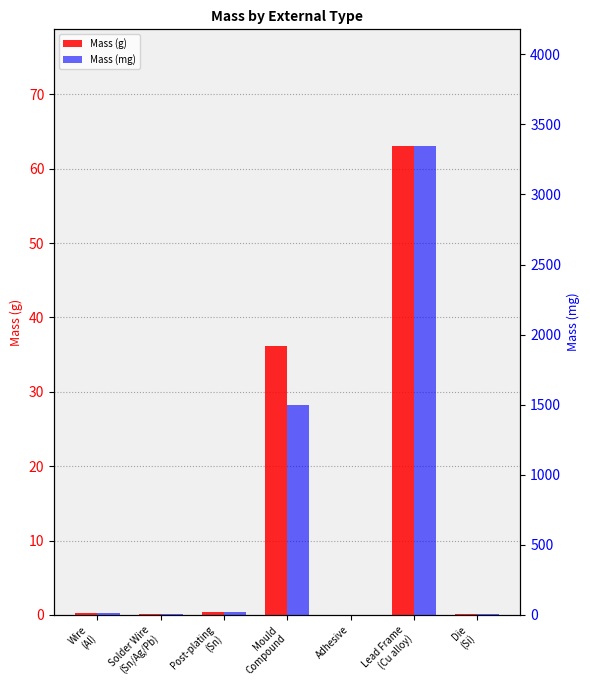

What is the difference between the maximum and minimum values in the Mass (g) series?

63.0